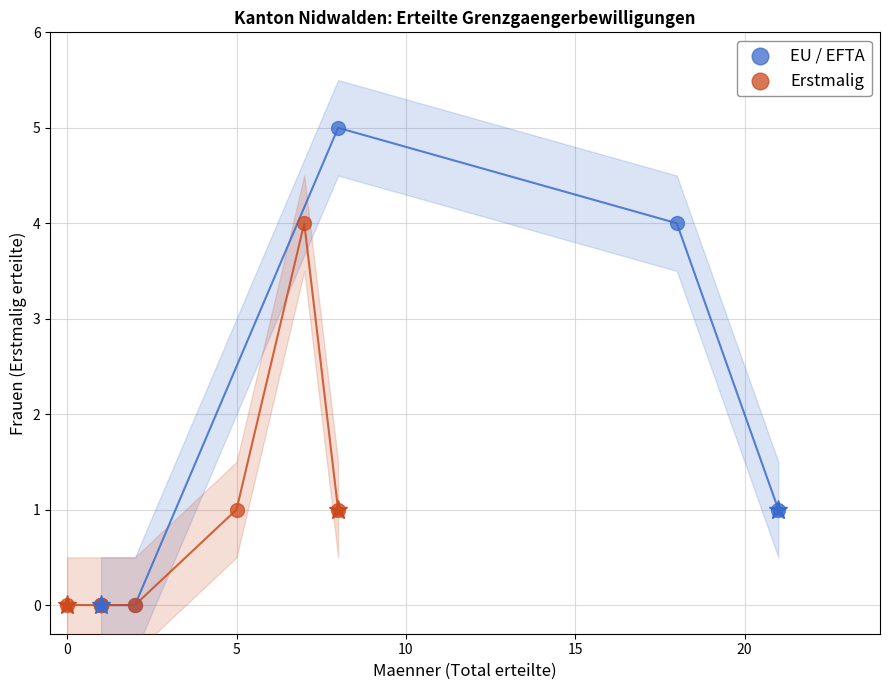

What are all the series names shown in the legend?

EU / EFTA, Erstmalig